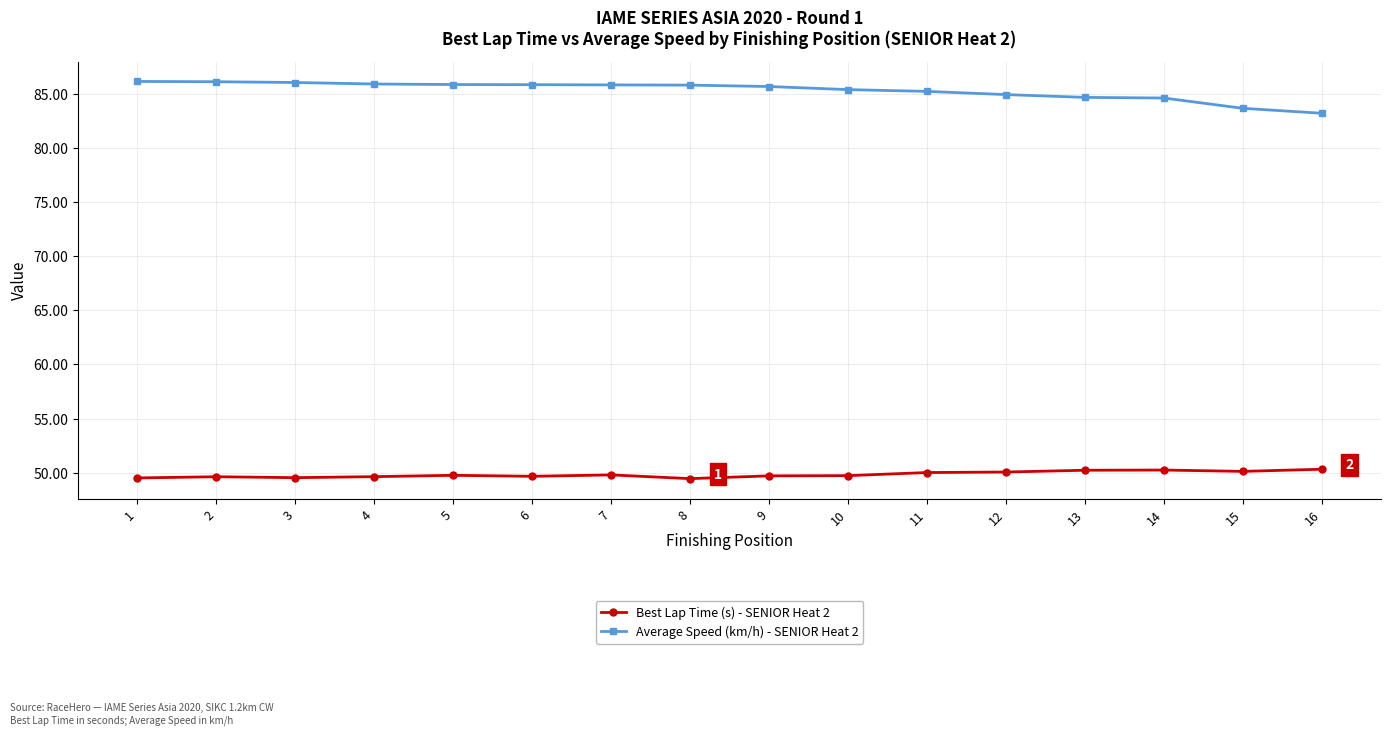

True or false: Best Lap Time (s) - SENIOR Heat 2 and Average Speed (km/h) - SENIOR Heat 2 intersect in this chart.

False